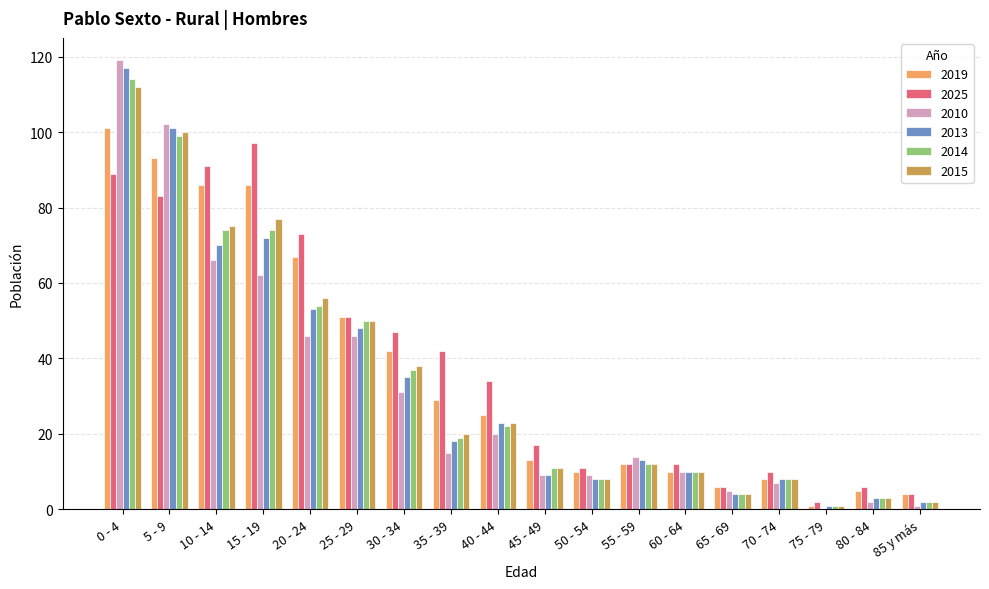

Reading left to right, transcribe all the data shown in this chart.

2019: 101	93	86	86	67	51	42	29	25	13	10	12	10	6	8	1	5	4
2025: 89	83	91	97	73	51	47	42	34	17	11	12	12	6	10	2	6	4
2010: 119	102	66	62	46	46	31	15	20	9	9	14	10	5	7	0	2	1
2013: 117	101	70	72	53	48	35	18	23	9	8	13	10	4	8	1	3	2
2014: 114	99	74	74	54	50	37	19	22	11	8	12	10	4	8	1	3	2
2015: 112	100	75	77	56	50	38	20	23	11	8	12	10	4	8	1	3	2